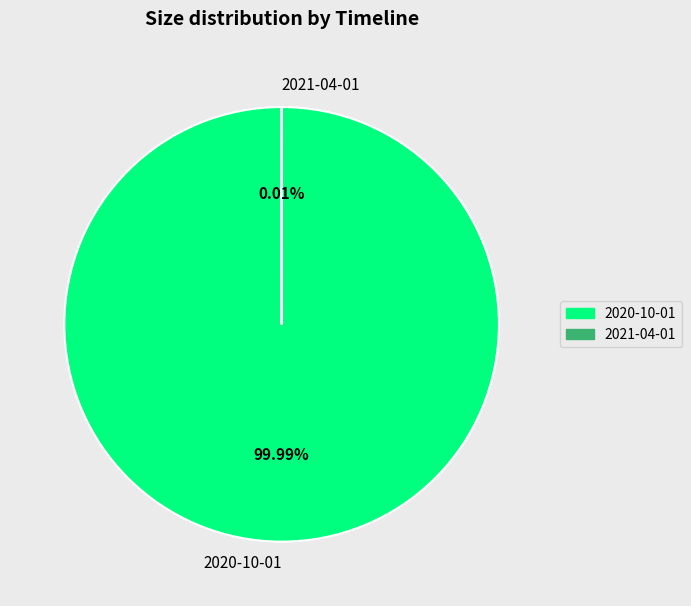

Is there a majority slice in this chart?

Yes